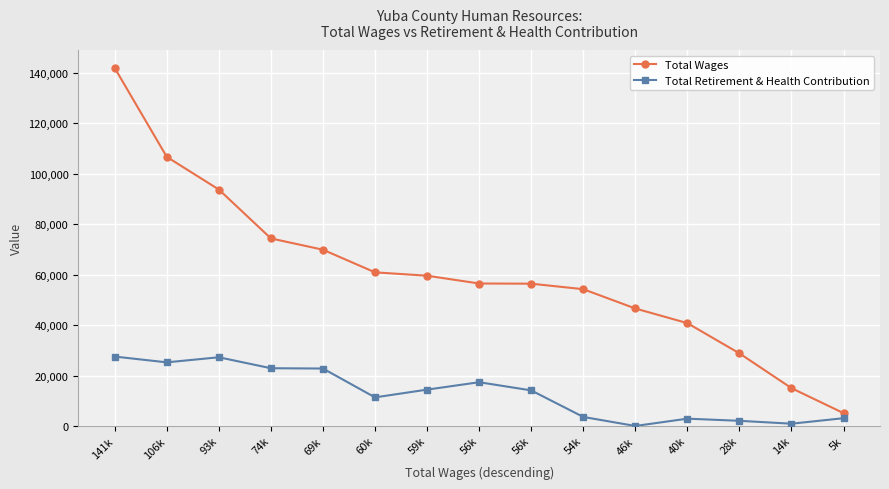

Where is Total Retirement & Health Contribution nearest to the value 13756?

56k